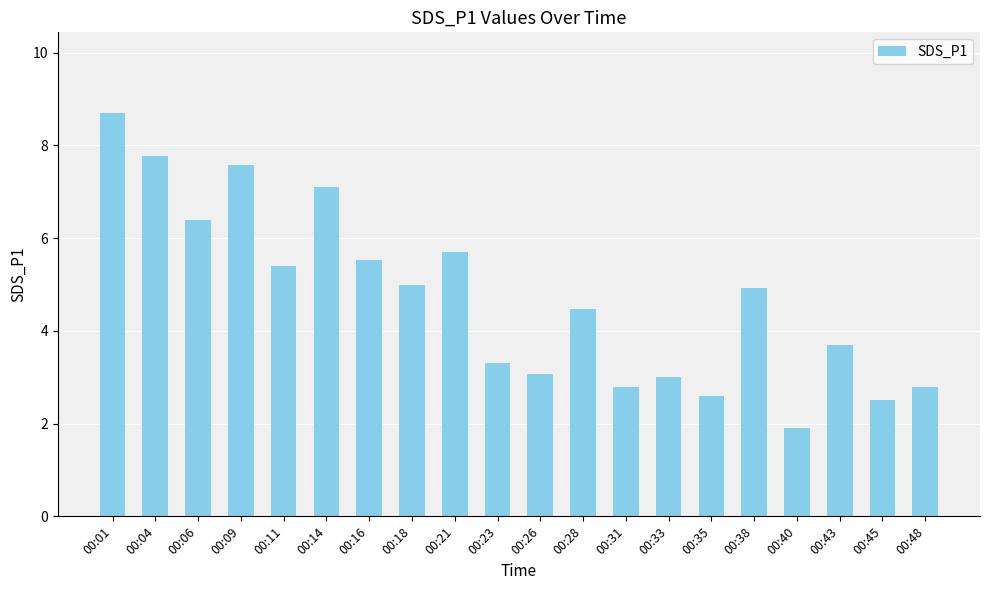

Which category has the highest value across all series?

00:01